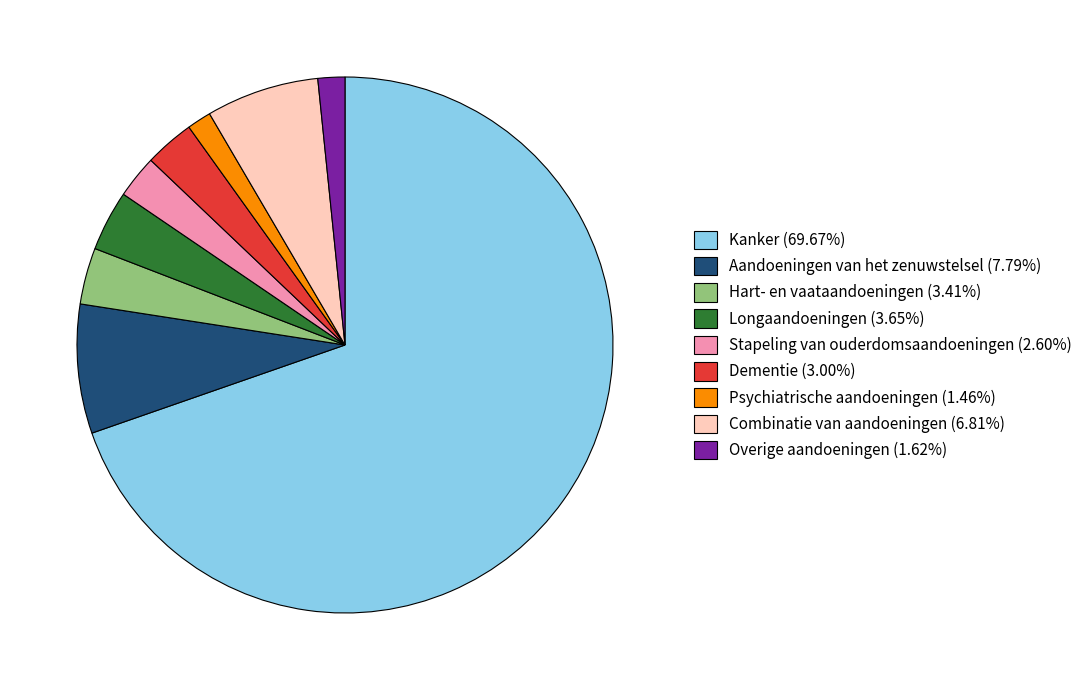

Is the sum of Stapeling van ouderdomsaandoeningen (2.60%) and Hart- en vaataandoeningen (3.41%) greater than half?

No